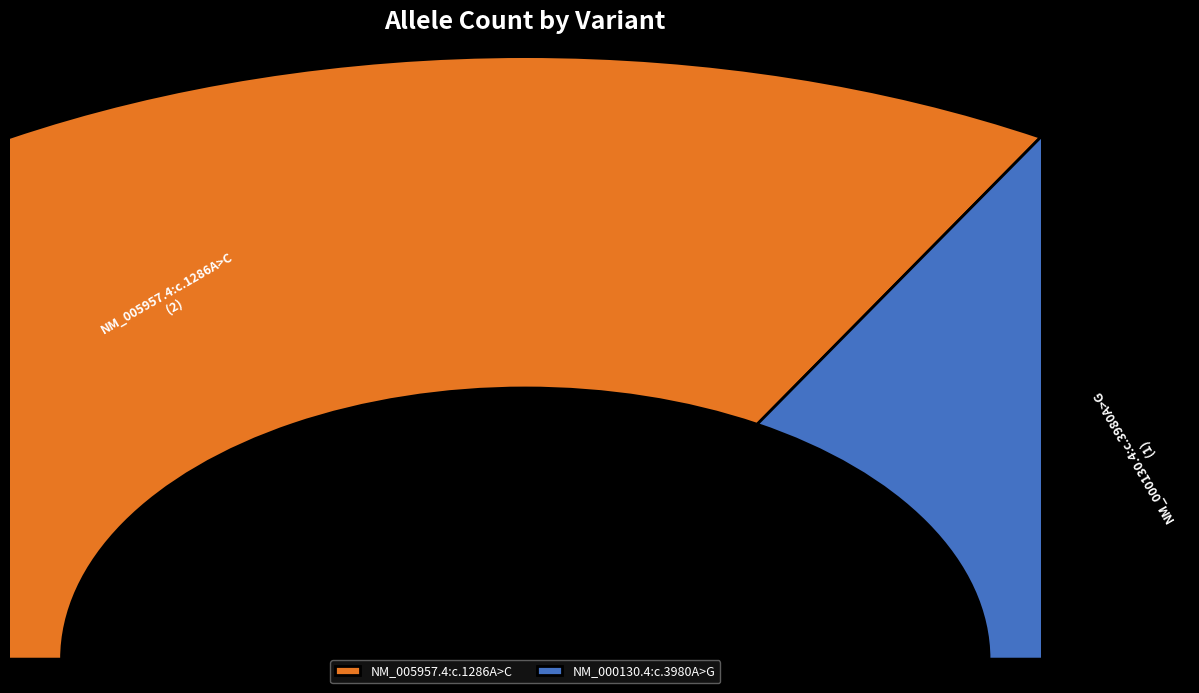

Count the number of slices in the pie.

2